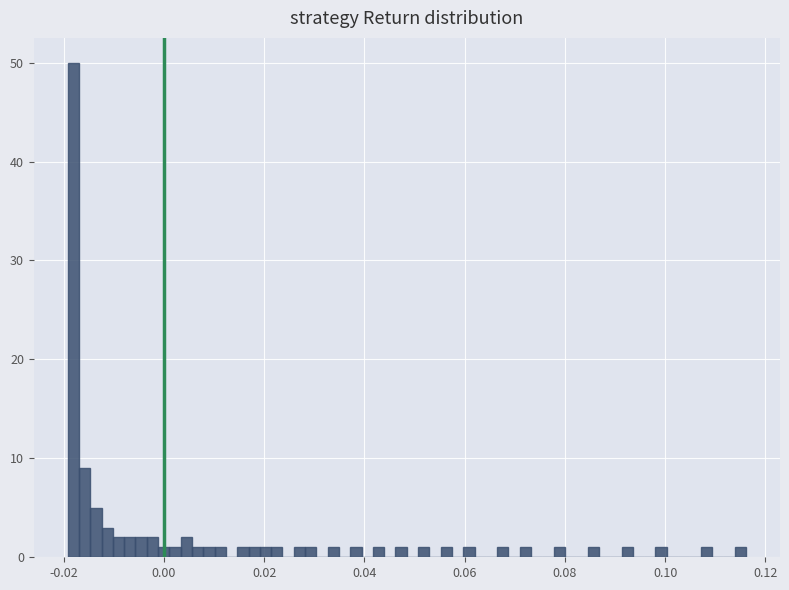

Around what value on the x-axis is the tallest bar? Give the approximate position of its centre, as read against the axis.

-0.018